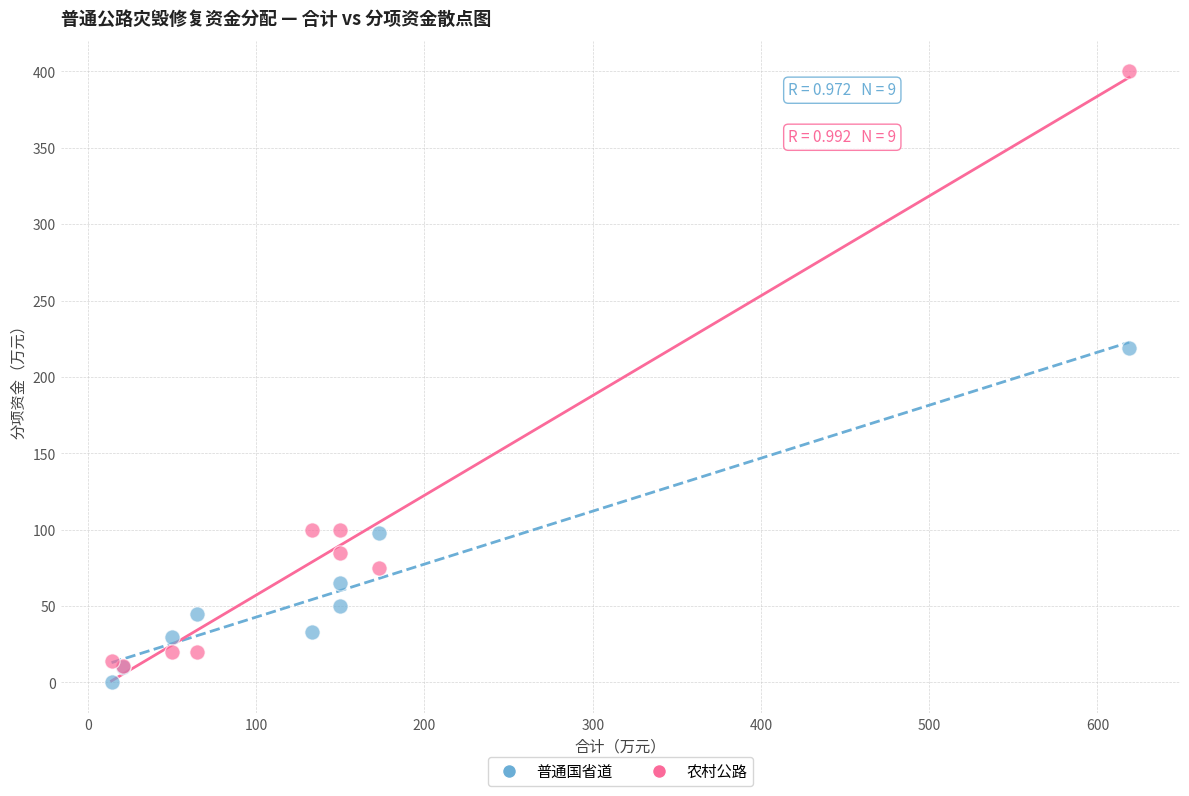

Across all series, what Y value is closest to 200?

218.8